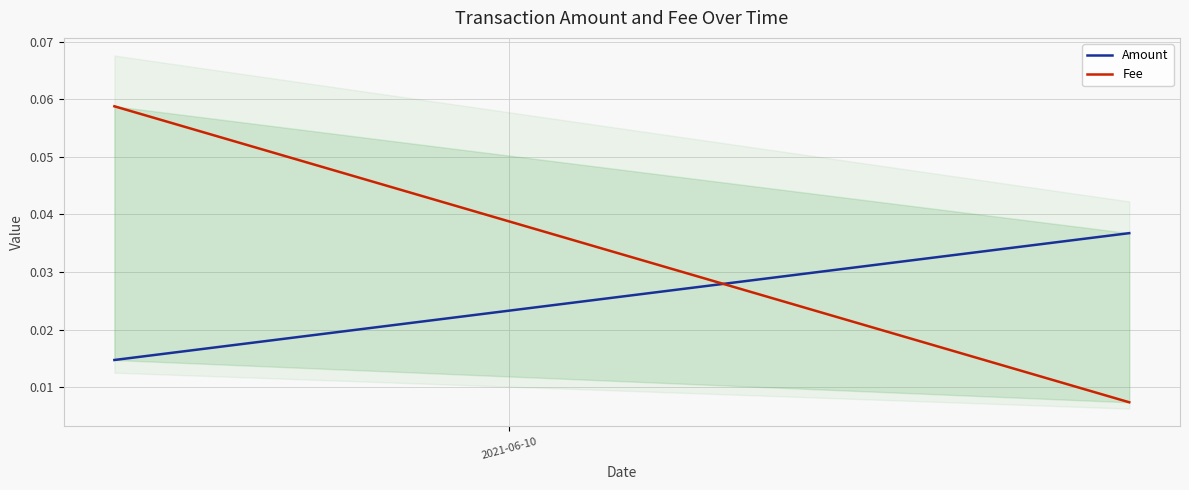

True or false: Fee has more than 1 points higher than both neighbors.

False